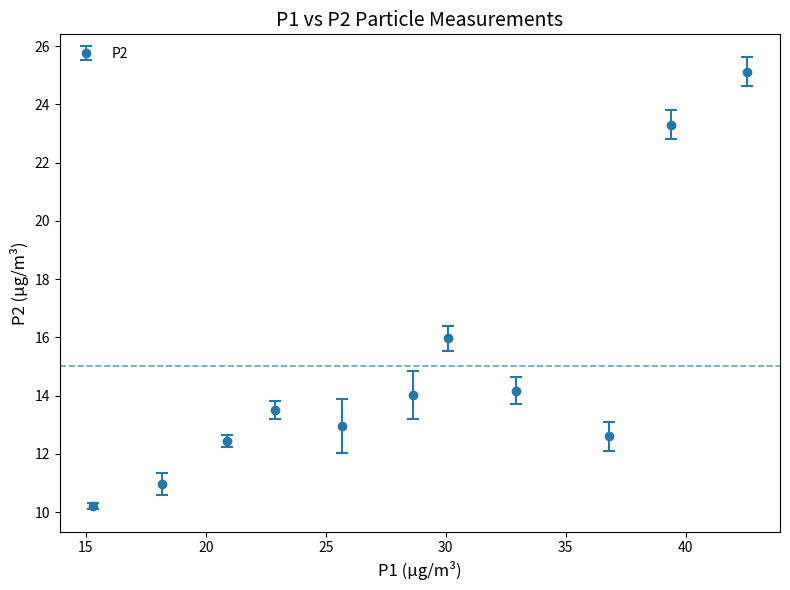

What is the maximum value shown in the chart?

25.1